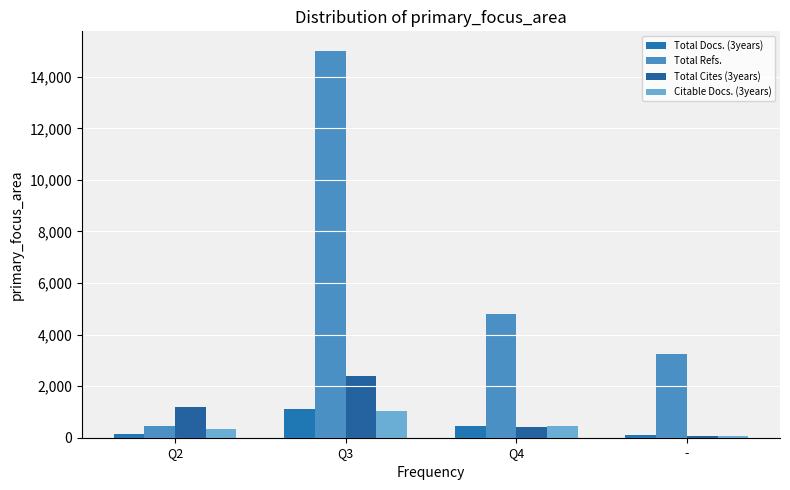

What is the total value across all series at -?

3493